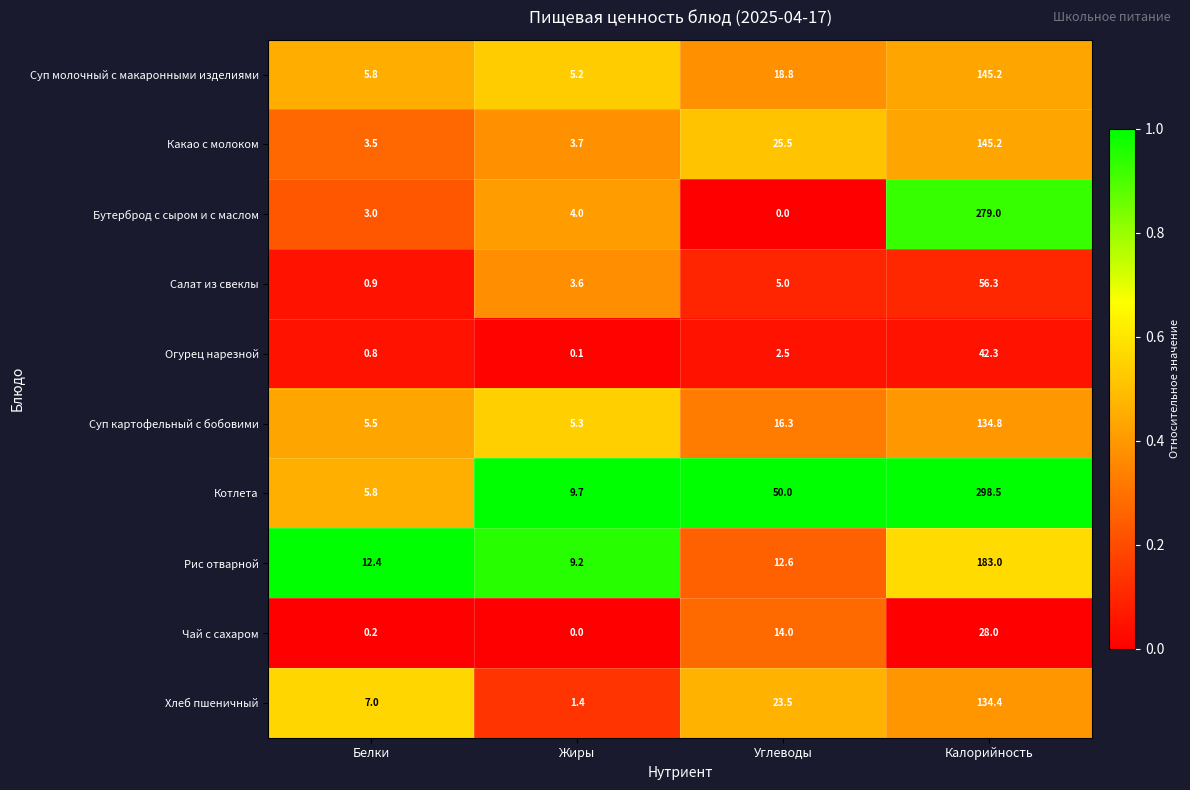

Between Белки and Жиры, which series saw the biggest shift?

Хлеб пшеничный